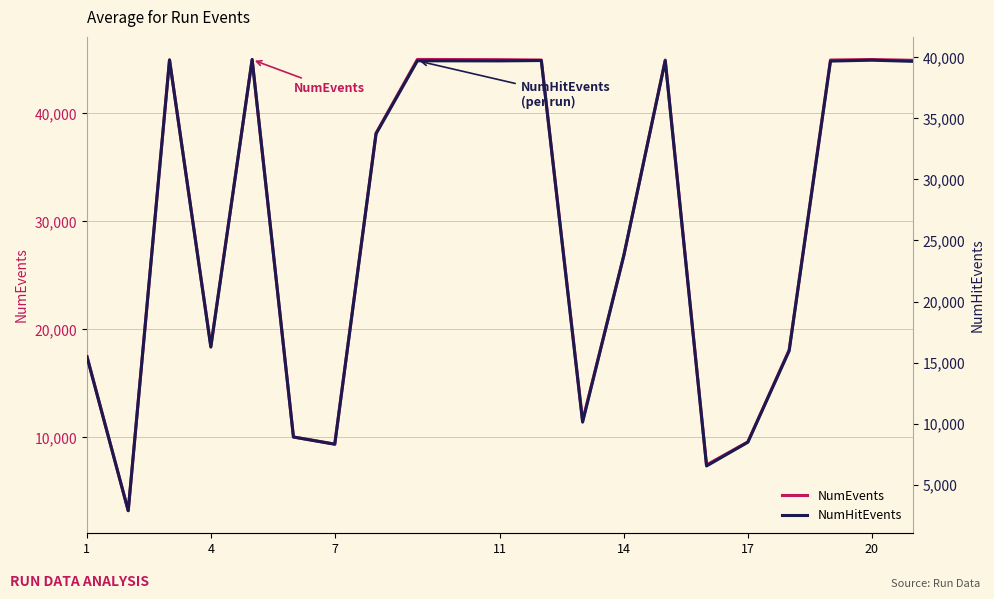

Reading left to right, list all the values displayed in this chart.

NumEvents: 17536	3210	44940	18431	44960	10040	9378	38171	44985	44966	44930	11545	26868	44931	7451	9583	18097	44932	44978	44906
NumHitEvents: 15481	2871	39784	16268	39826	8903	8315	33742	39716	39708	39738	10126	23820	39723	6536	8480	15967	39693	39766	39671